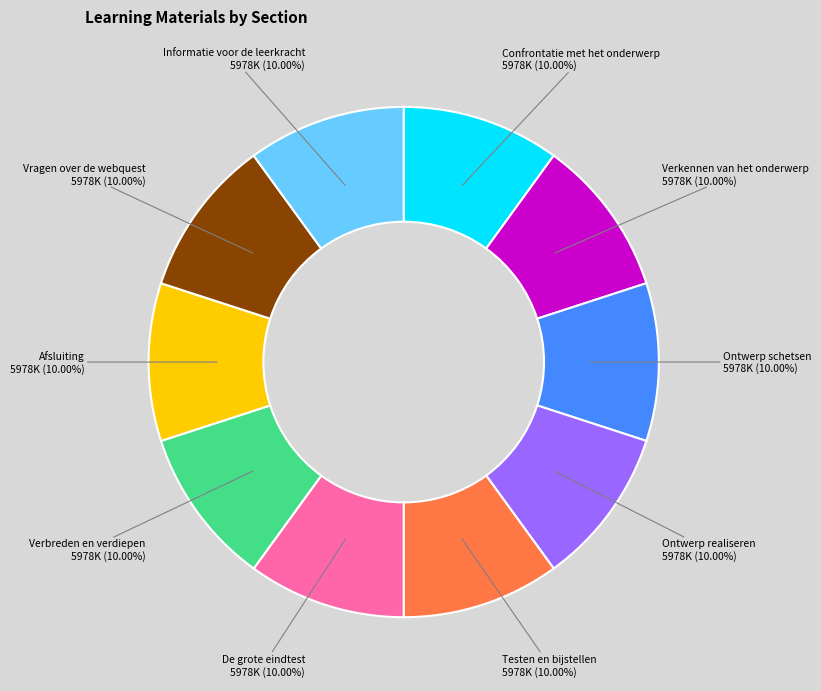

What percentage is the Testen en bijstellen slice, to the nearest percent?

10%